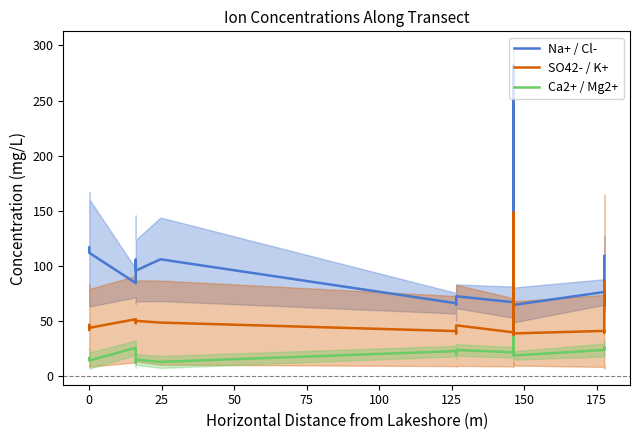

How many interior local valleys does the Na+ / Cl- series have?

7